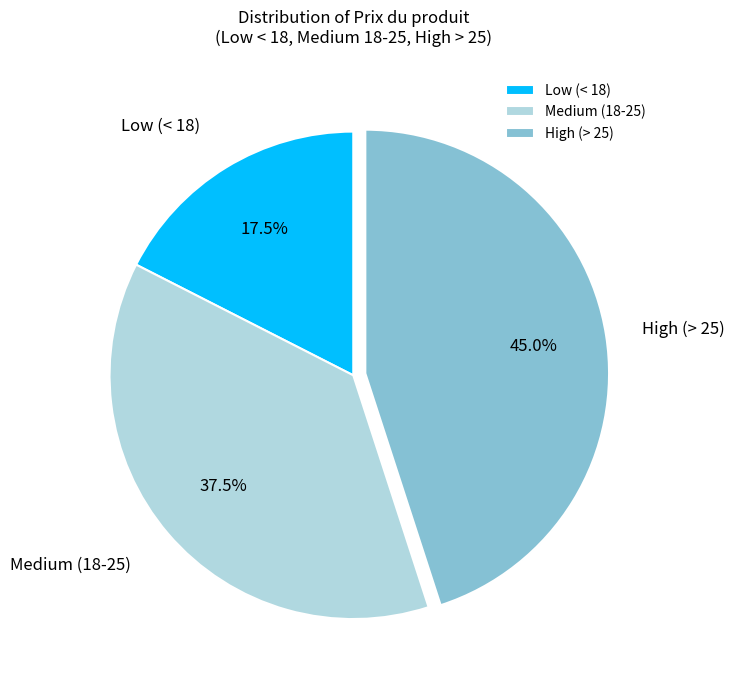

What is the ratio of the value at Low (< 18) to the value at High (> 25)?

0.4